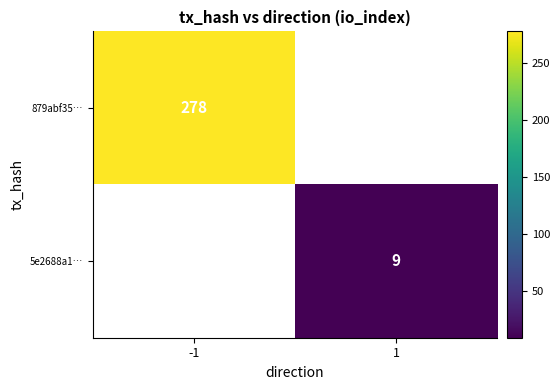

Is the value of 879abf35… at -1 greater than the value of 5e2688a1… at 1?

Yes